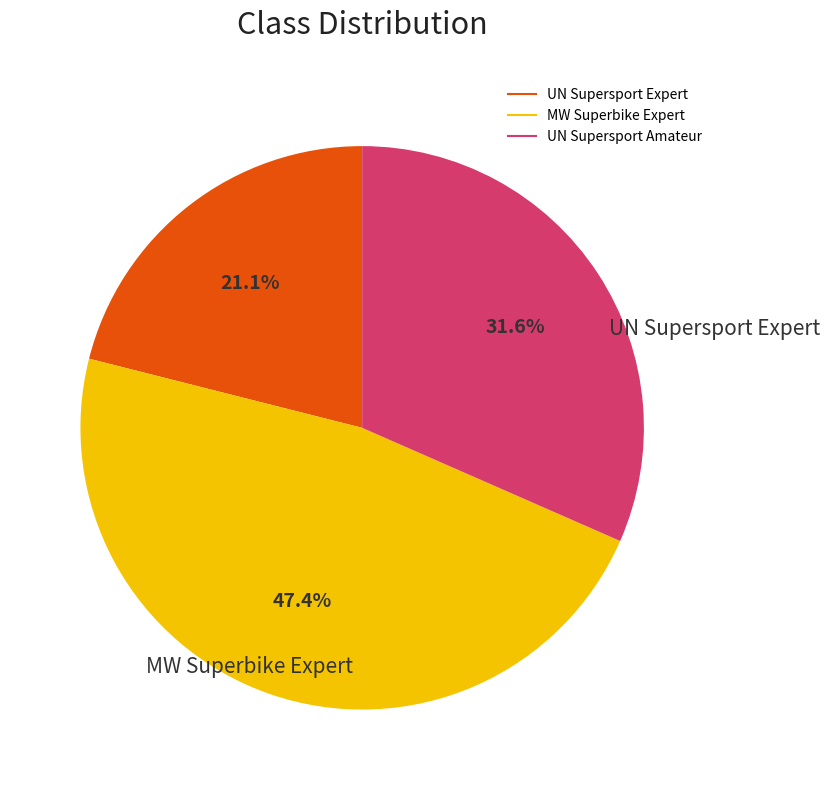

Which slice is the largest?

MW Superbike Expert